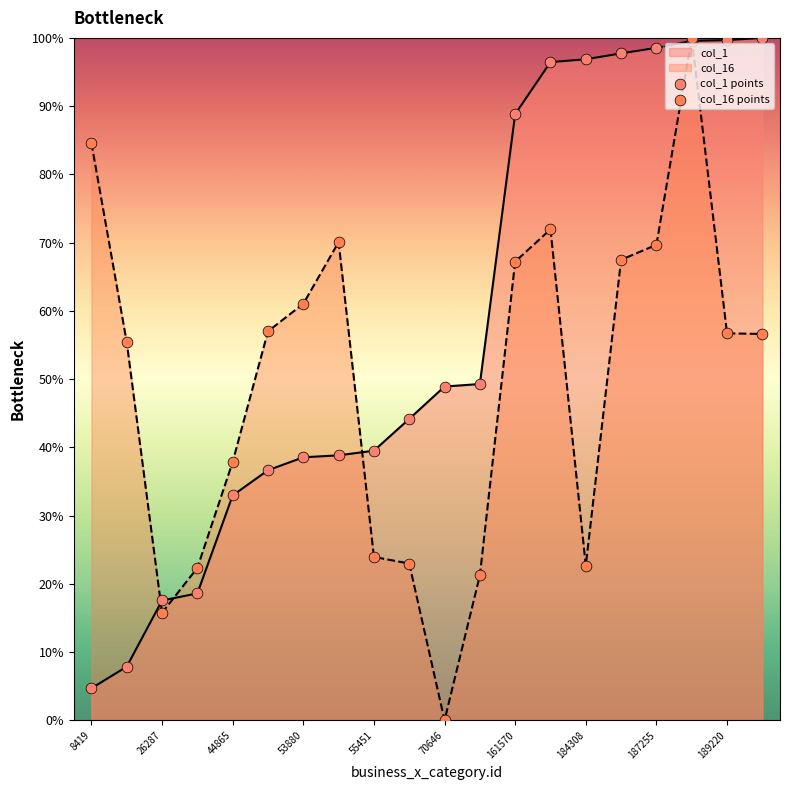

What is the total value across all series at 189220?

156.4